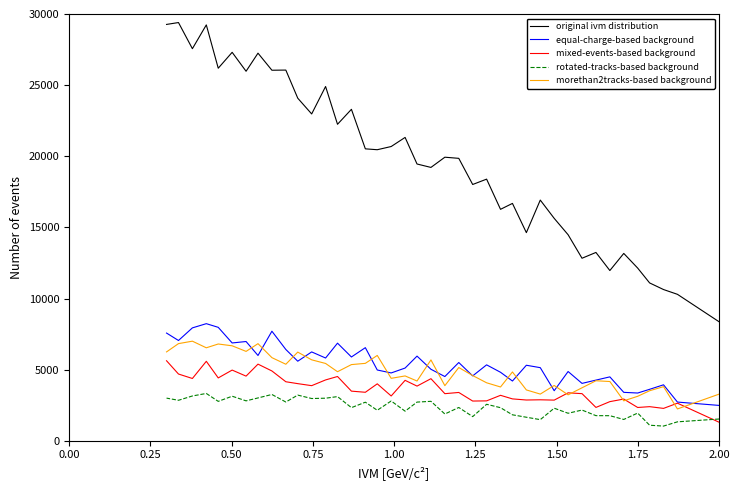

True or false: rotated-tracks-based background and equal-charge-based background intersect in this chart.

False